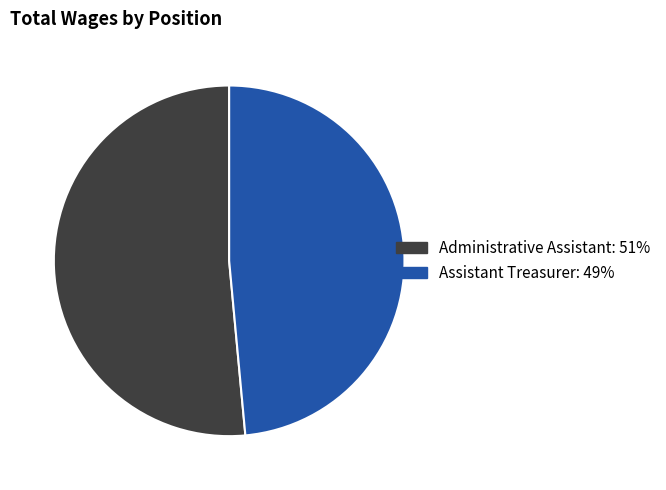

Is Administrative Assistant the majority of the pie?

Yes